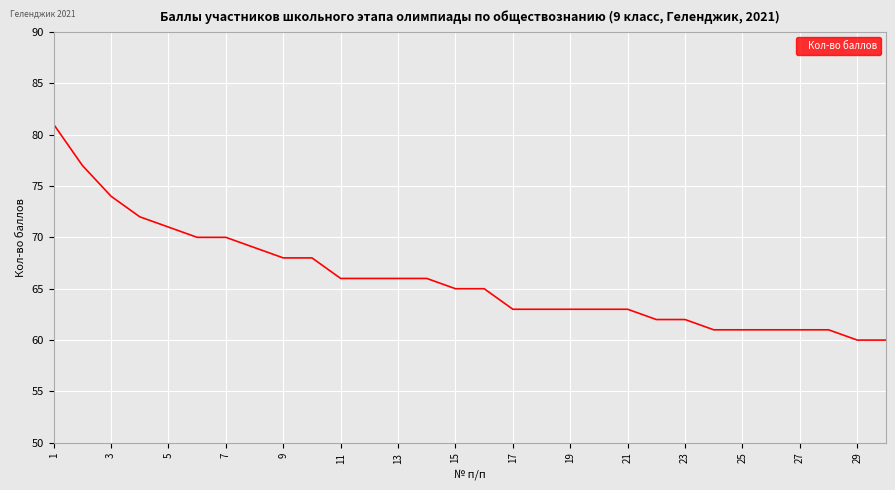

What is the maximum value shown in the chart?

81